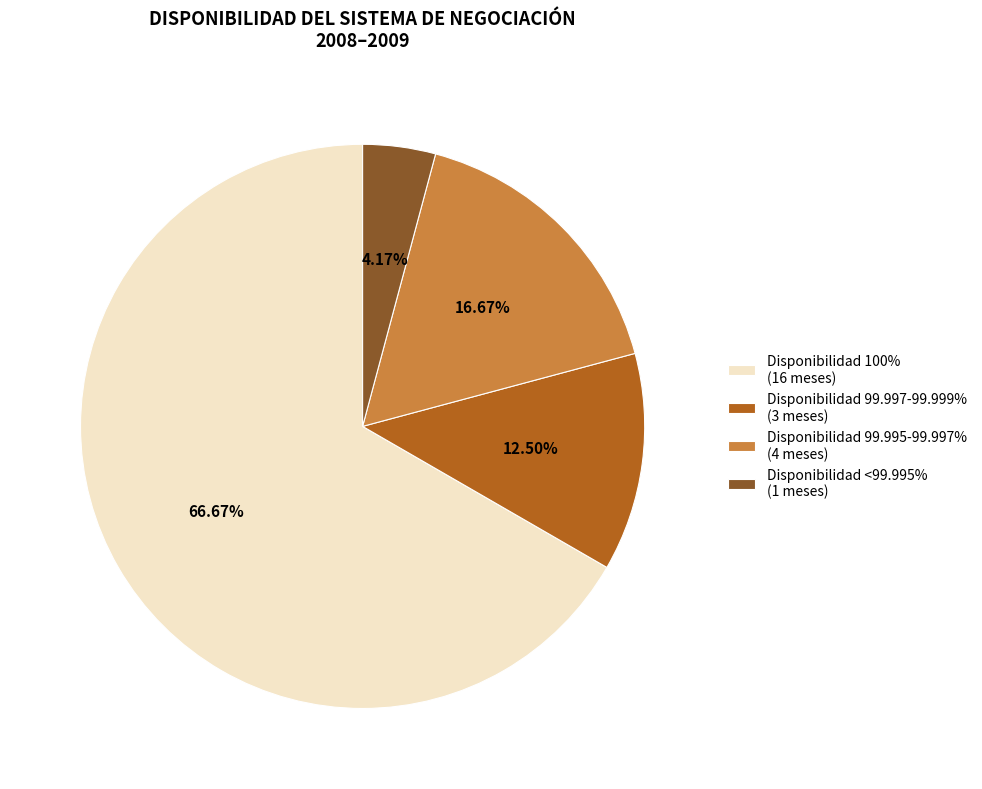

Is Disponibilidad 99.997-99.999% (3 meses) the majority of the pie?

No